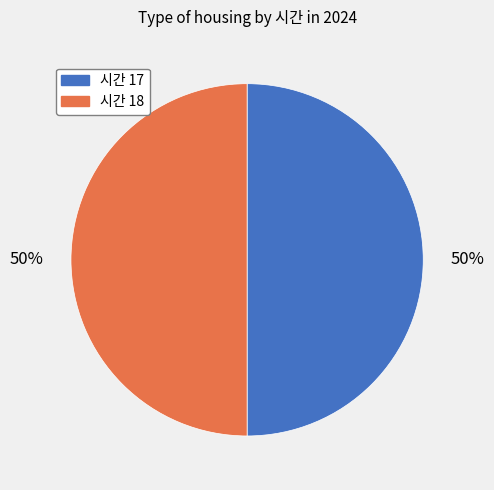

To the nearest percent, what is the average slice percentage?

50%